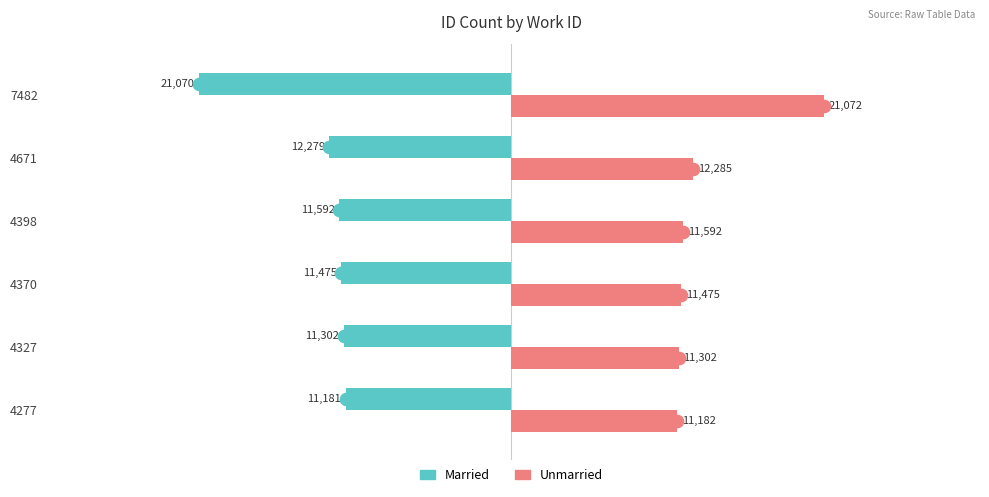

What are all the series names shown in the legend?

Married, Unmarried